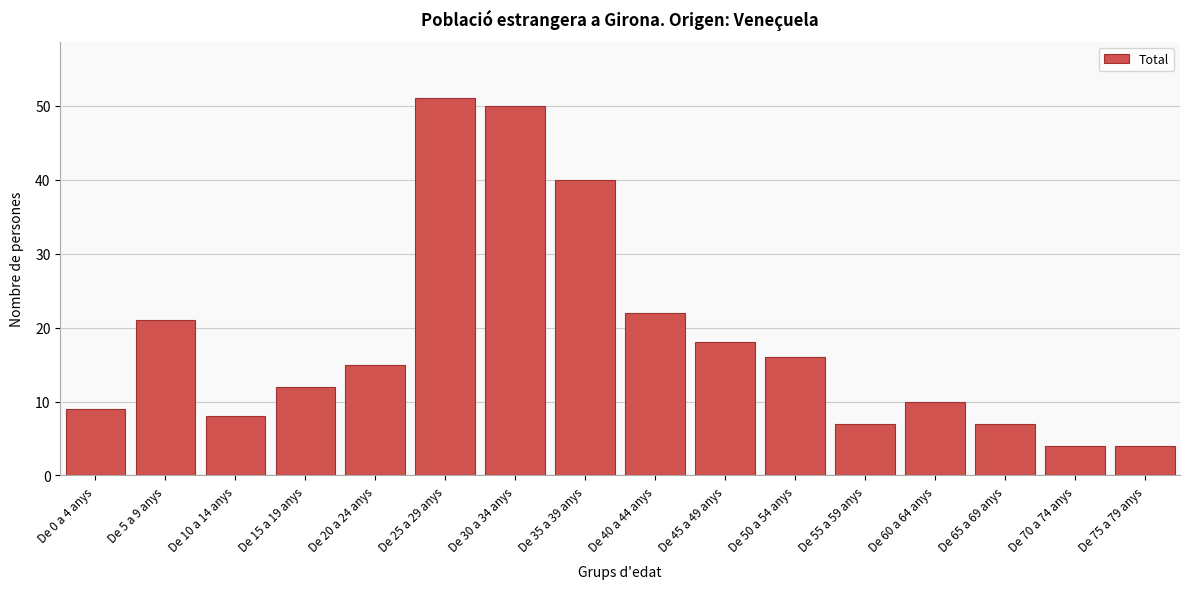

Reading right to left, transcribe all the data shown in this chart.

4	4	7	10	7	16	18	22	40	50	51	15	12	8	21	9